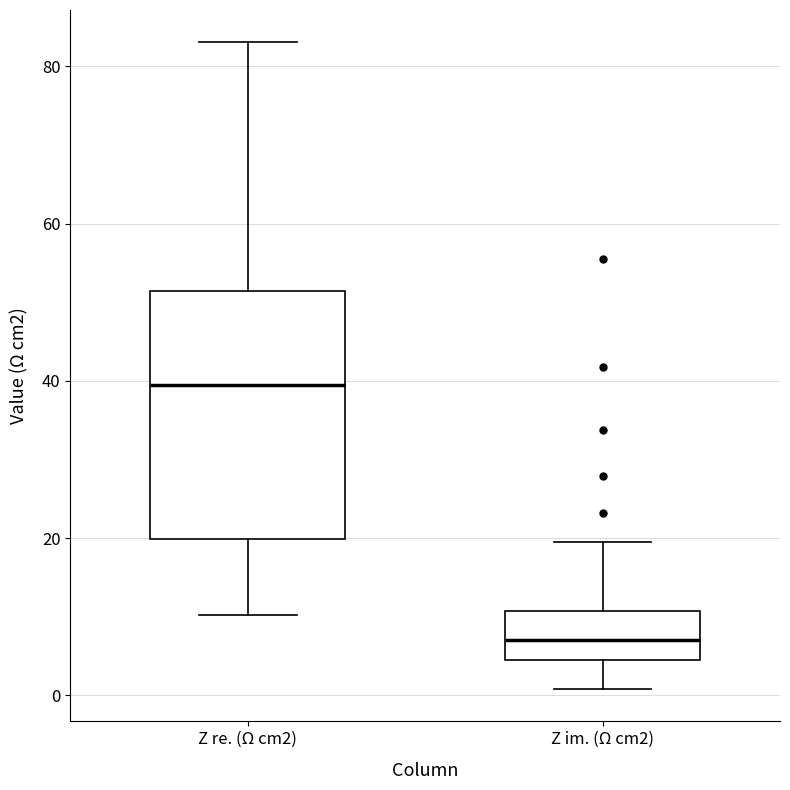

Comparing the boxes themselves (not the whiskers), which one is the tallest?

Z re. (Ω cm2)